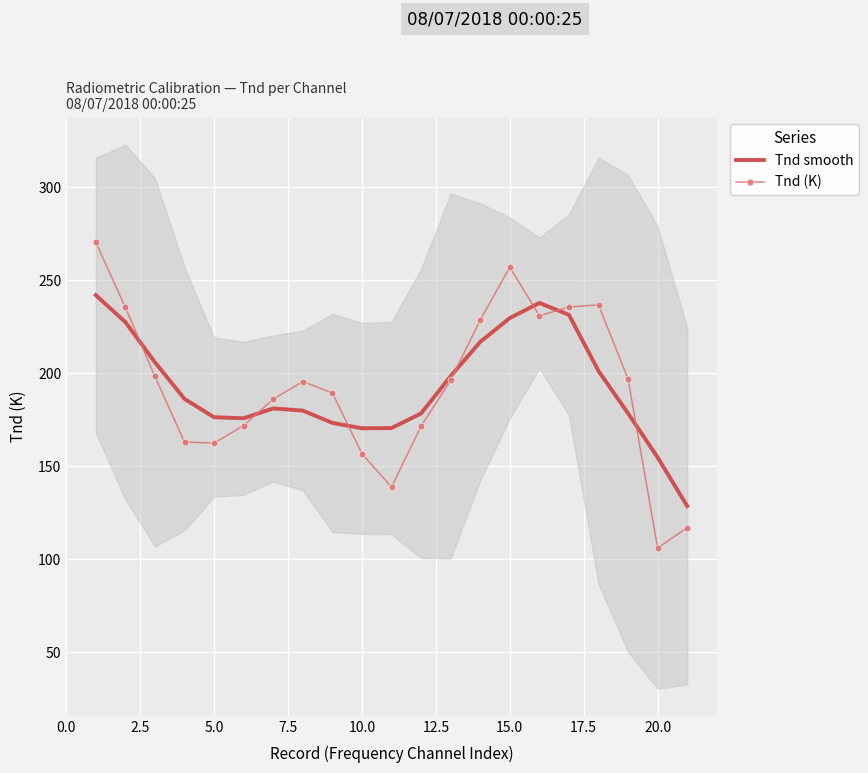

What is the lowest value of the Tnd (K) series?

106.0